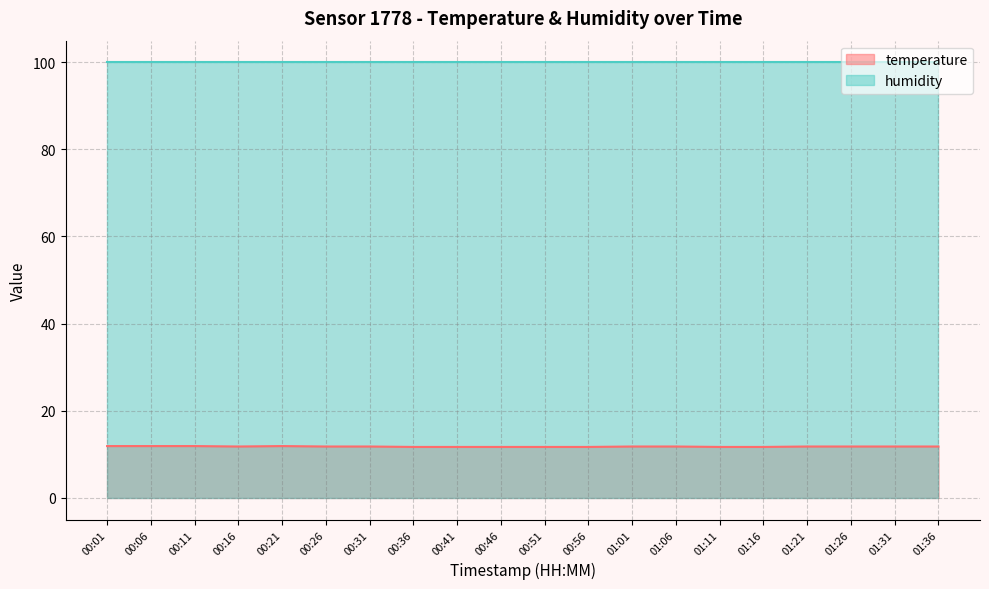

Which has a higher value, 01:01 or 00:31?

01:01